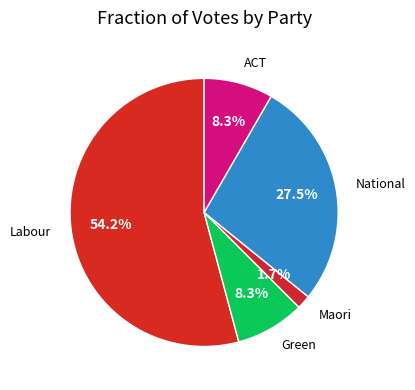

To the nearest percent, what is the difference between the largest and smallest slice percentages?

52%